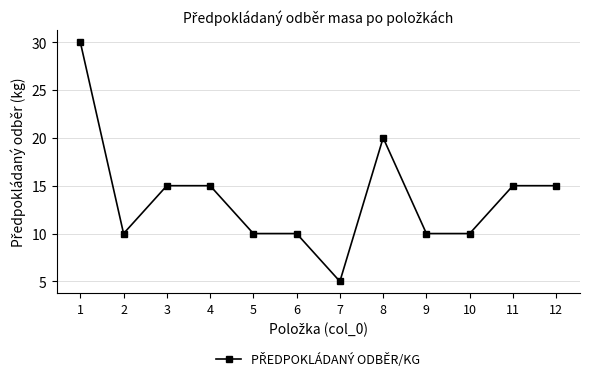

What is the change in value from 7 to 11?

+10